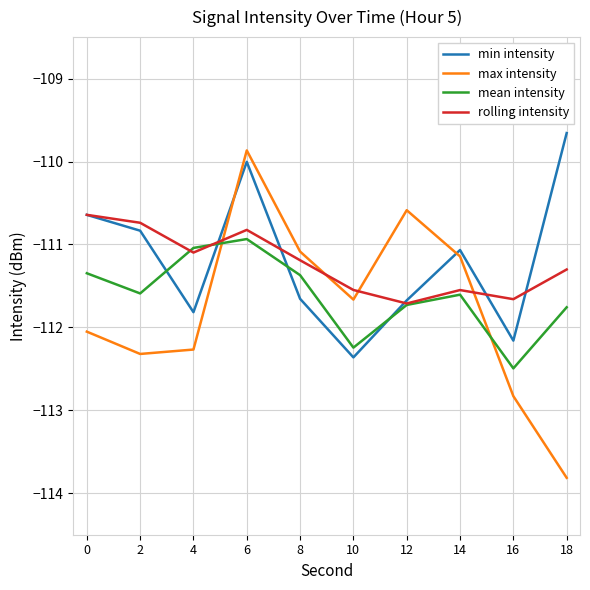

At which category does the chart reach its minimum across all series?

18